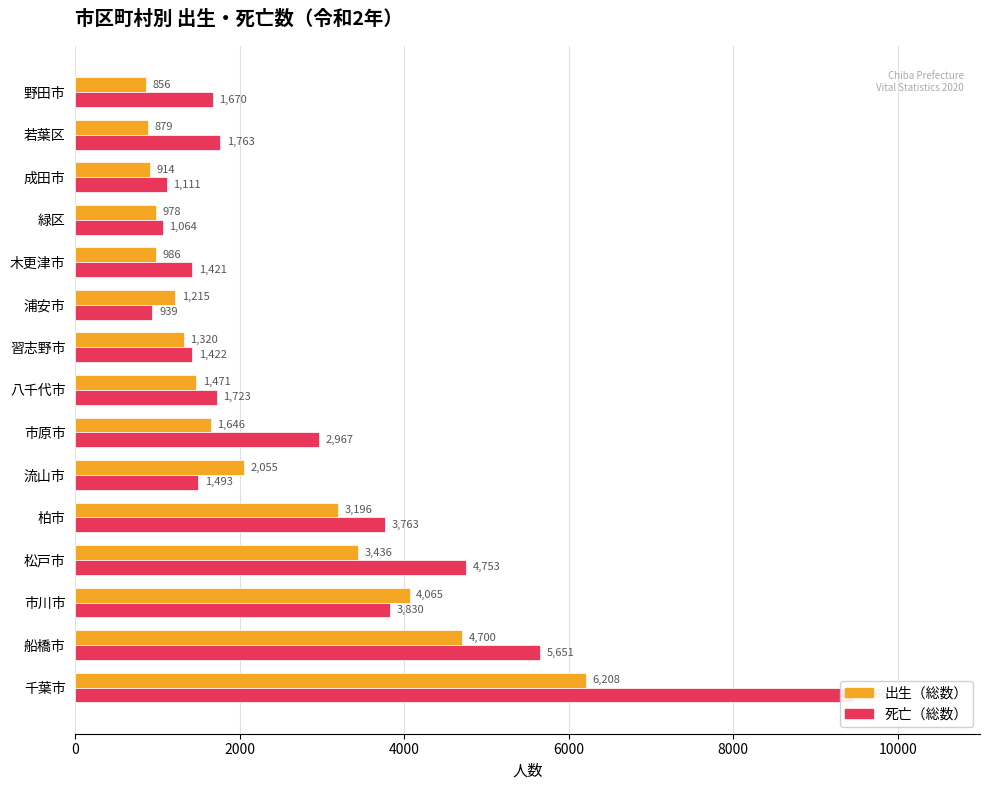

Are the bars grouped side by side (vs. stacked)?

Yes